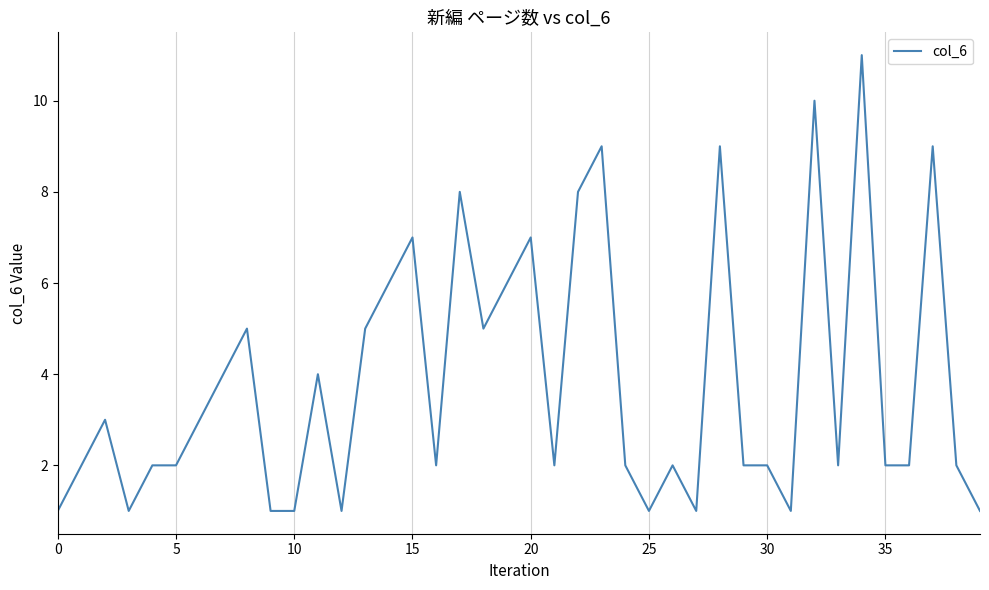

How many lines are shown in the chart?

1